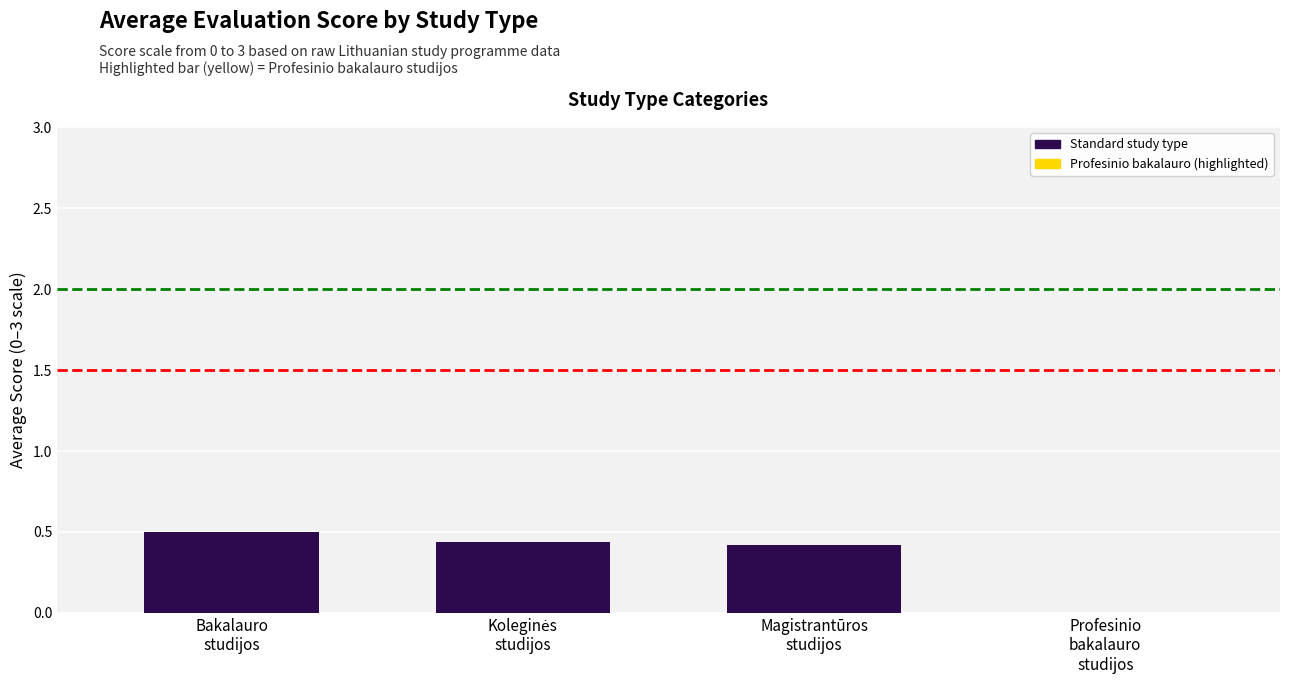

What is the sum of all values?

1.4